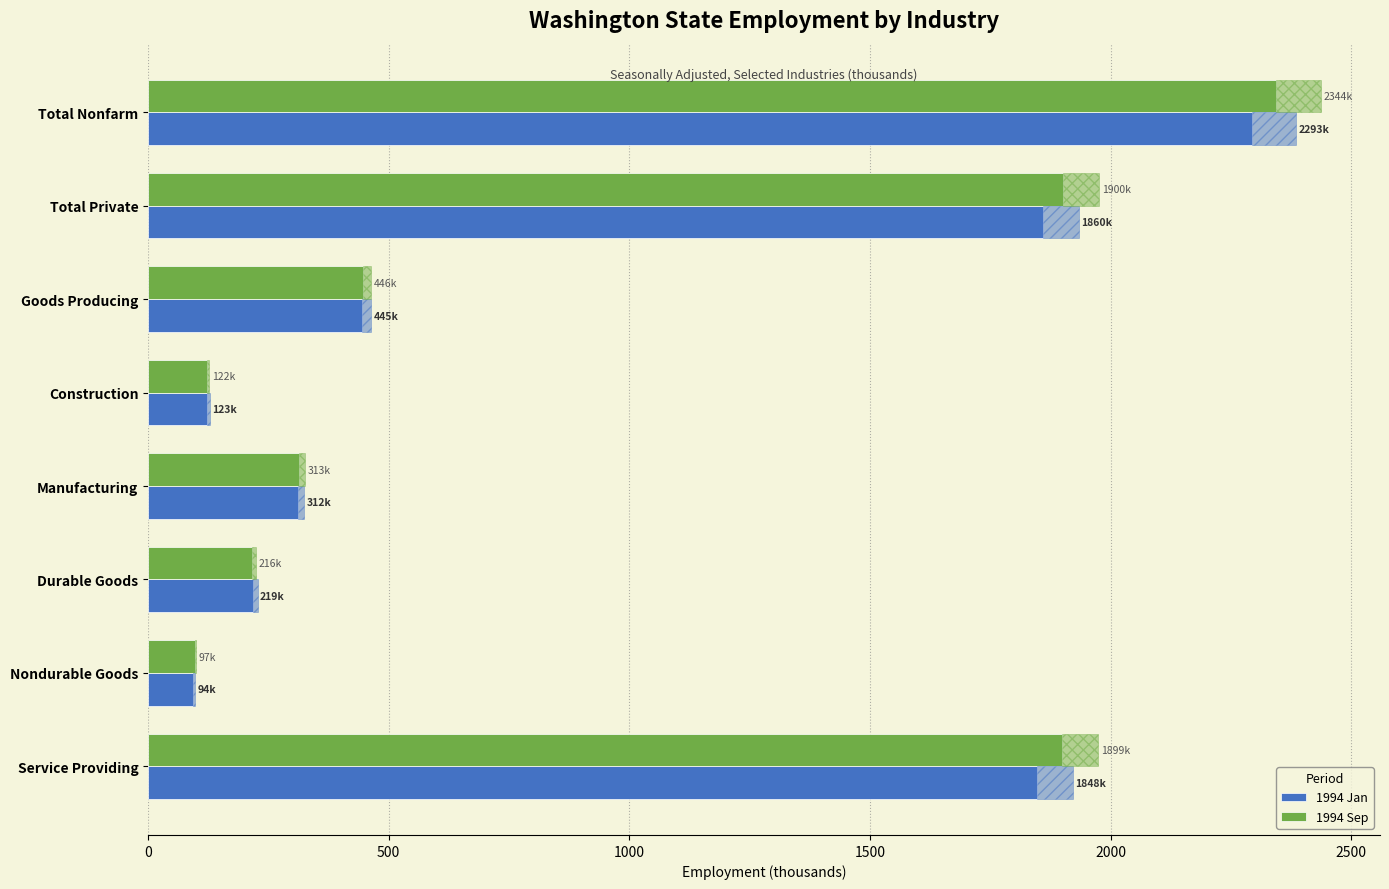

What is the value of the 1994 Jan bar at the 2nd from the left?

1860.0